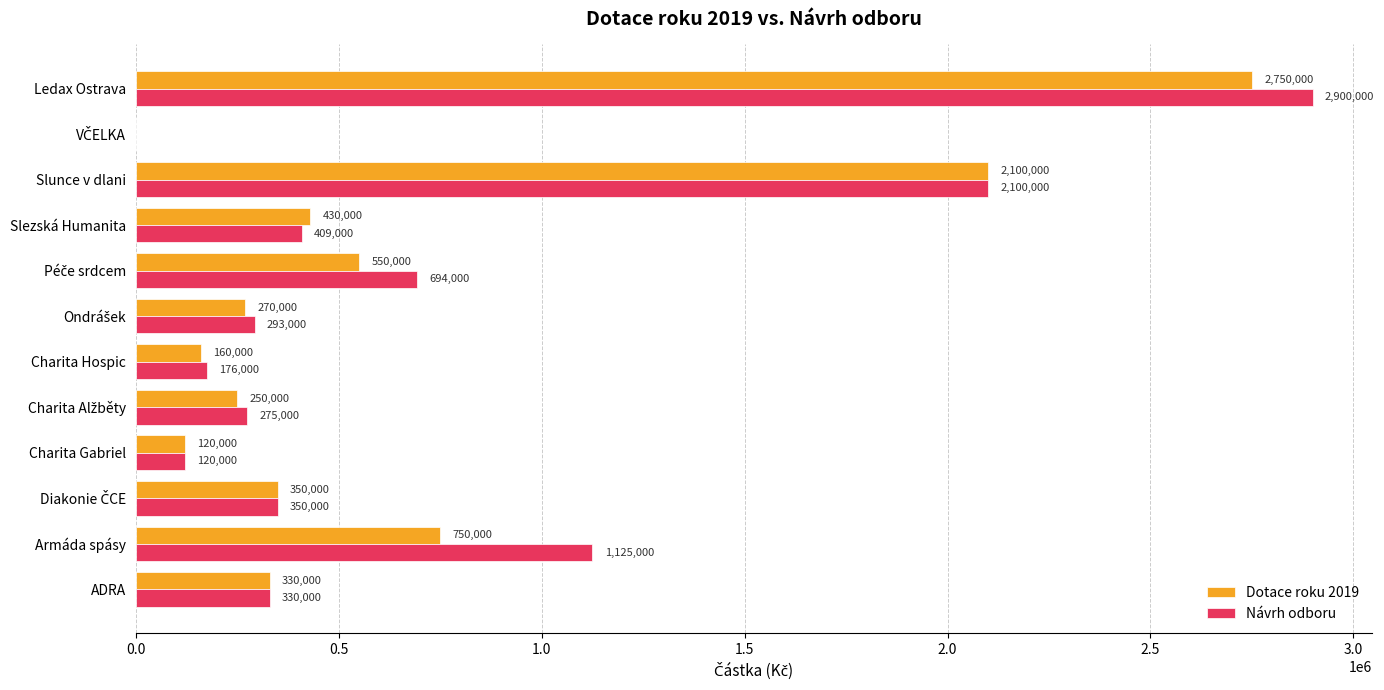

What are all the series names shown in the legend?

Dotace roku 2019, Návrh odboru